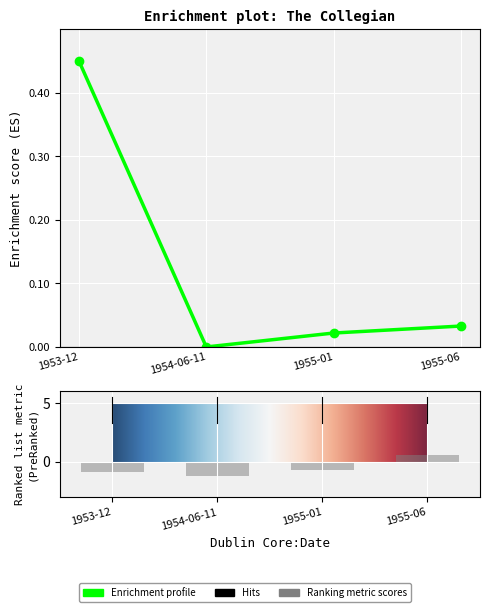

Reading left to right, transcribe all the data shown in this chart.

0.5	0.0	0.0	0.0